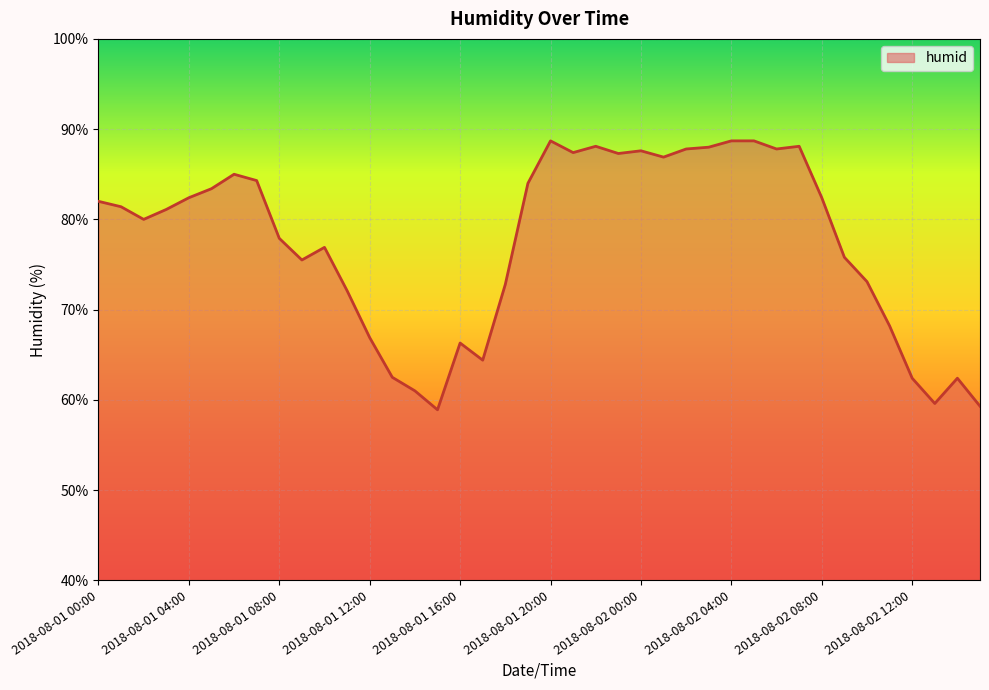

What is the greatest value displayed?

88.7